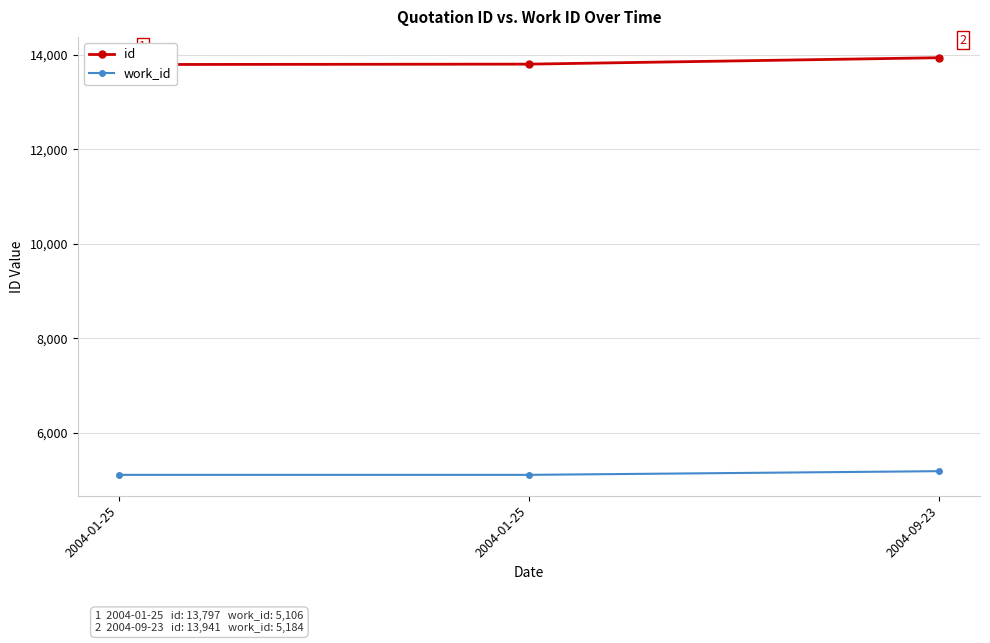

At which label does id reach its minimum?

2004-01-25